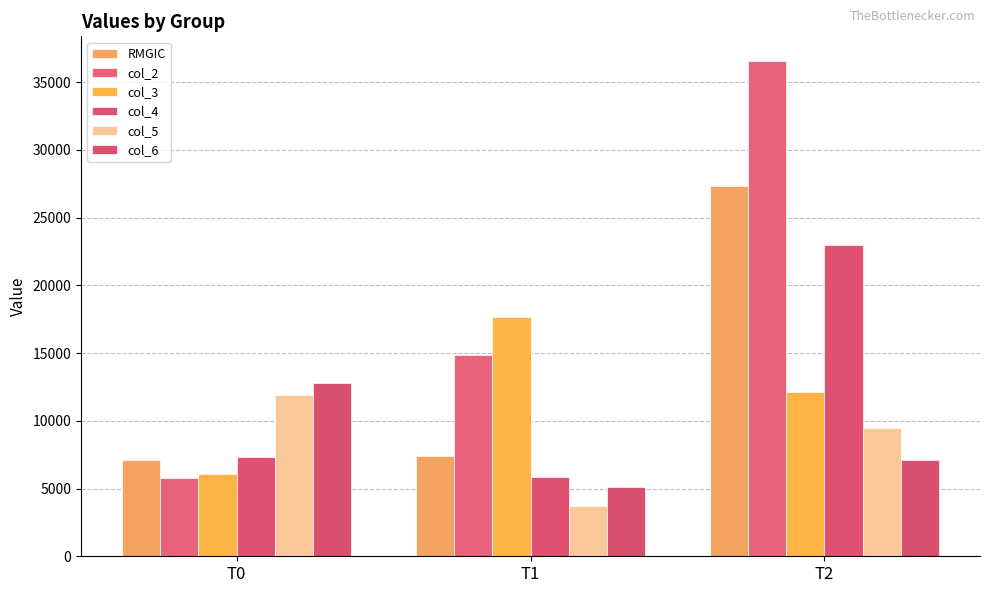

What is the difference between the highest and lowest values at T2?

29452.2